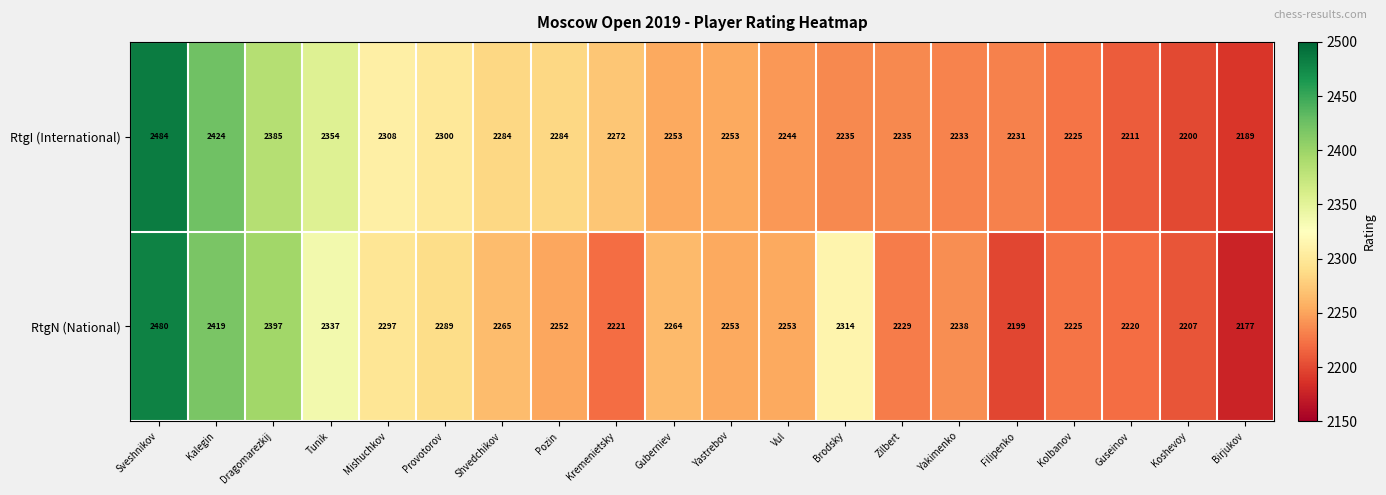

Rank the series by their maximum value, from highest to lowest.

RtgI (International), RtgN (National)